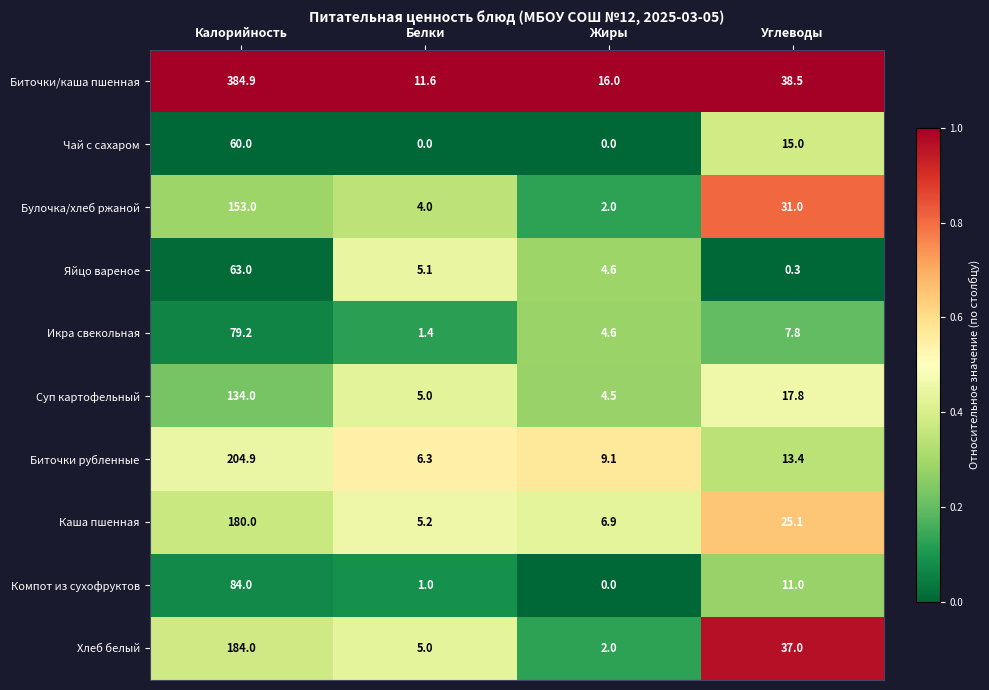

Which series has the largest total across all categories?

Биточки/каша пшенная